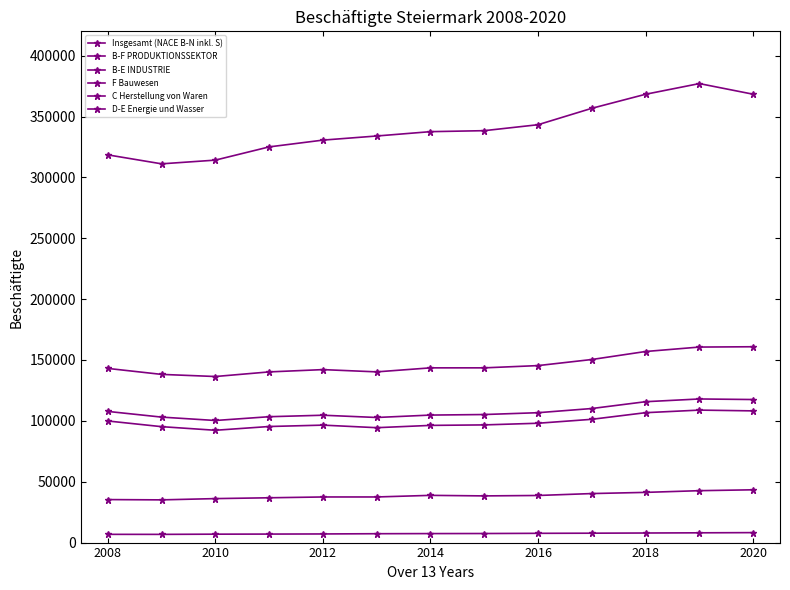

Which series has the largest total across all categories?

Insgesamt (NACE B-N inkl. S)